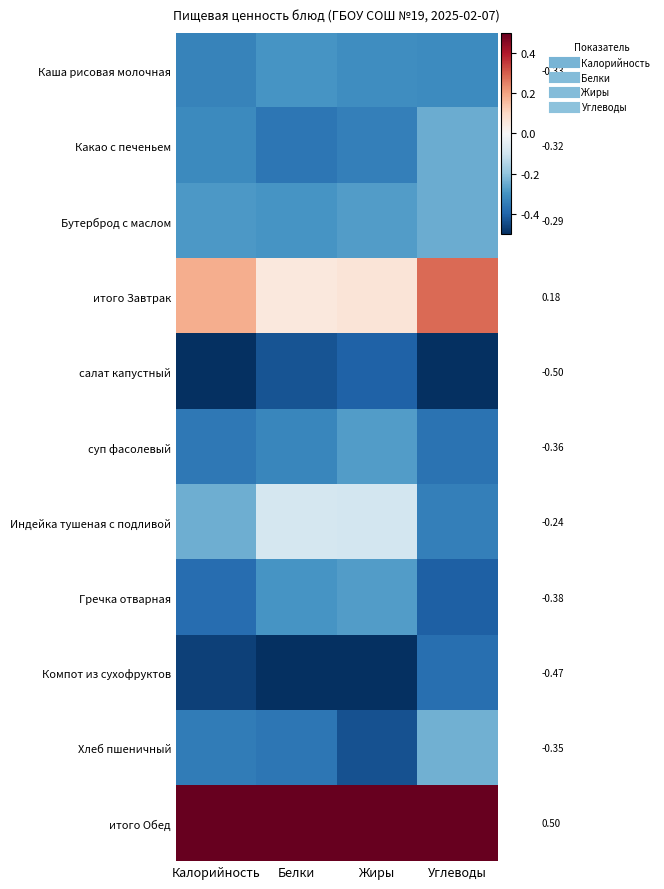

What is the approximate value of Индейка тушеная с подливой at Жиры?

-0.1